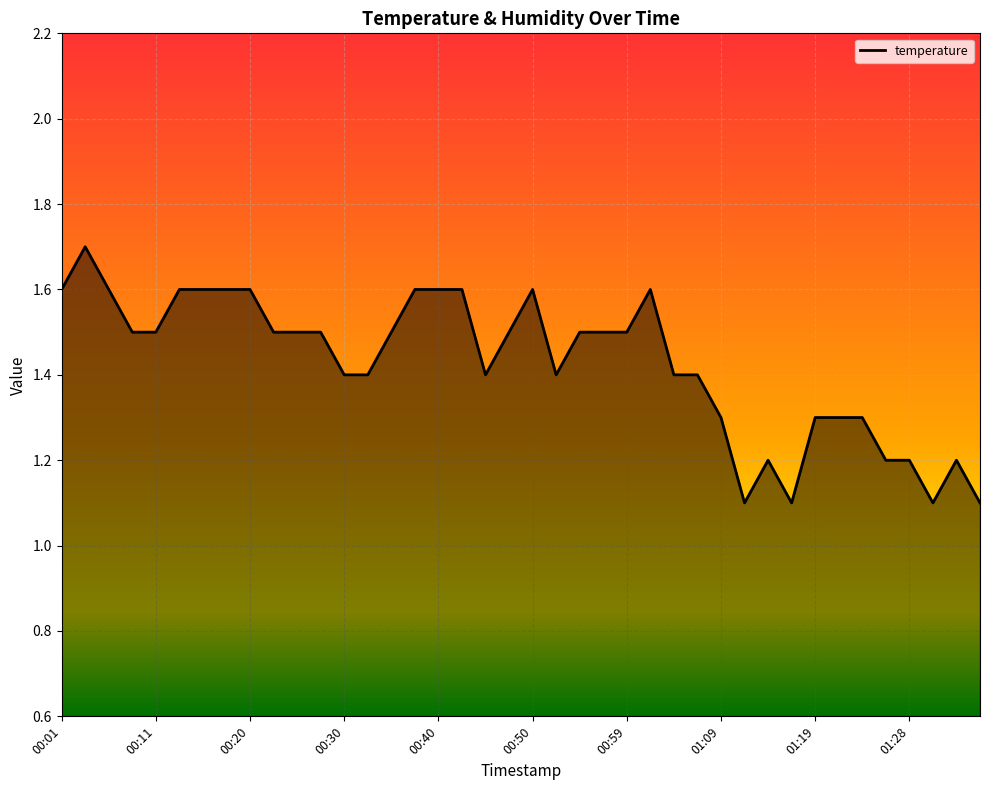

What is the greatest value displayed?

1.7